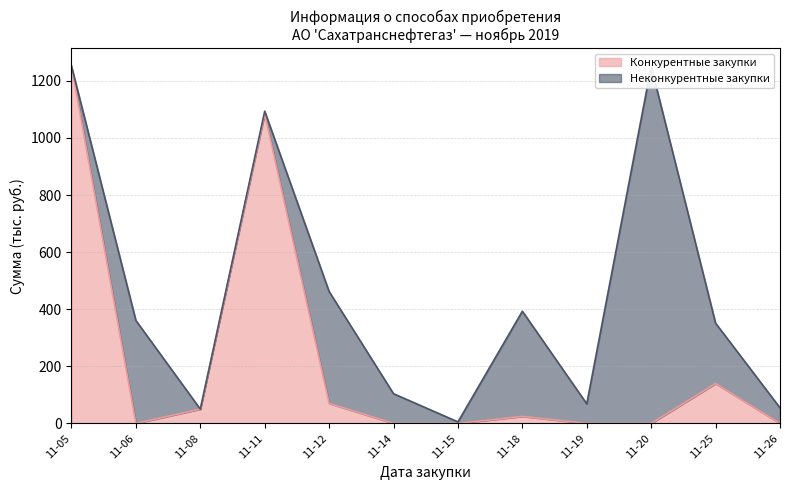

Which has a higher value, 2019-11-11 or 2019-11-15?

2019-11-11